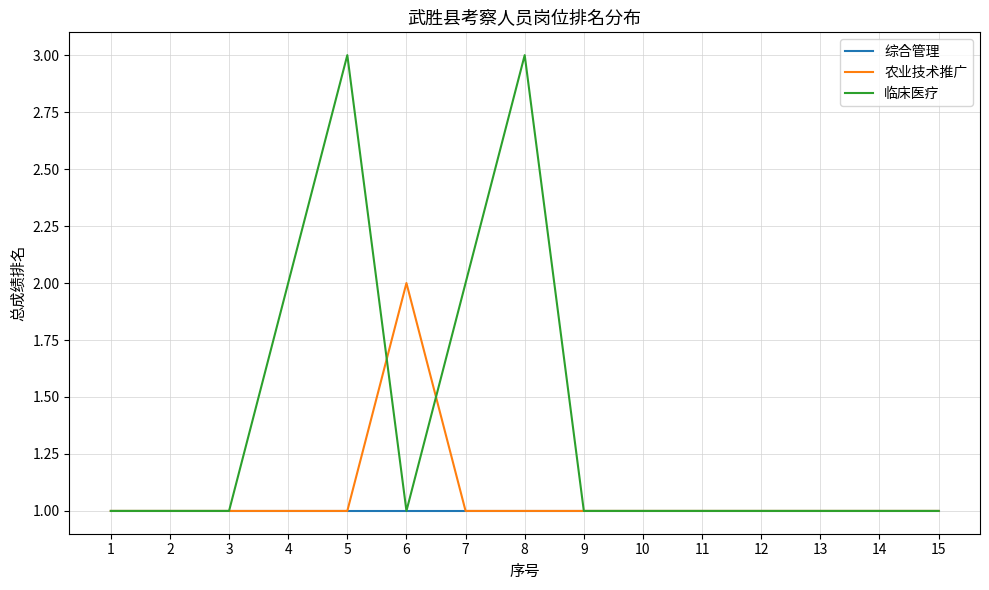

What is the total value across all series at 13?

3